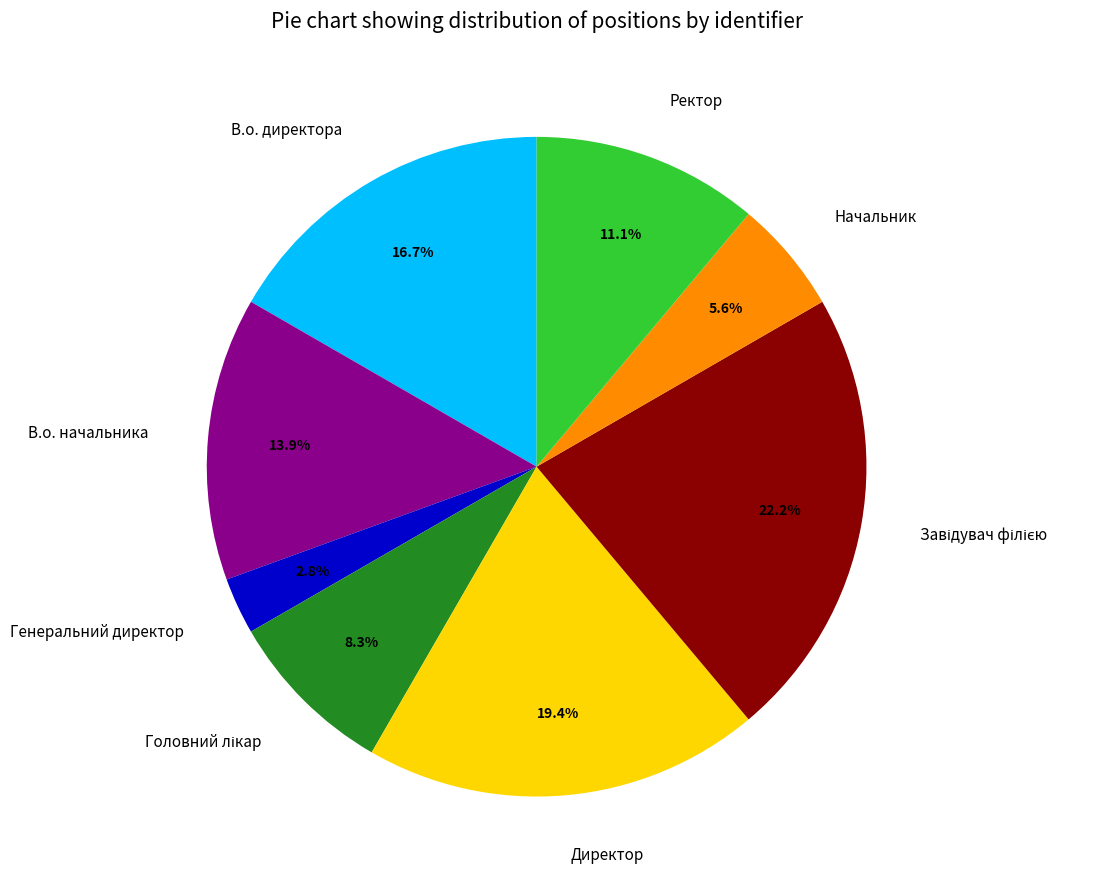

Which slice is the smallest?

Генеральний директор